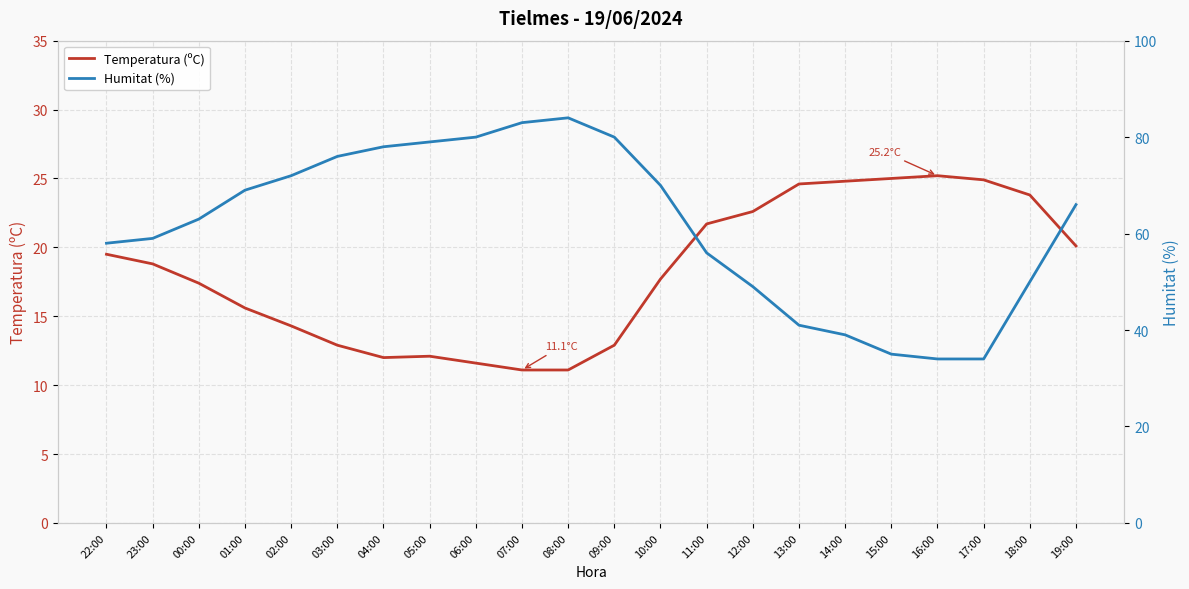

How many values in the Temperatura (ºC) series exceed 18?

11